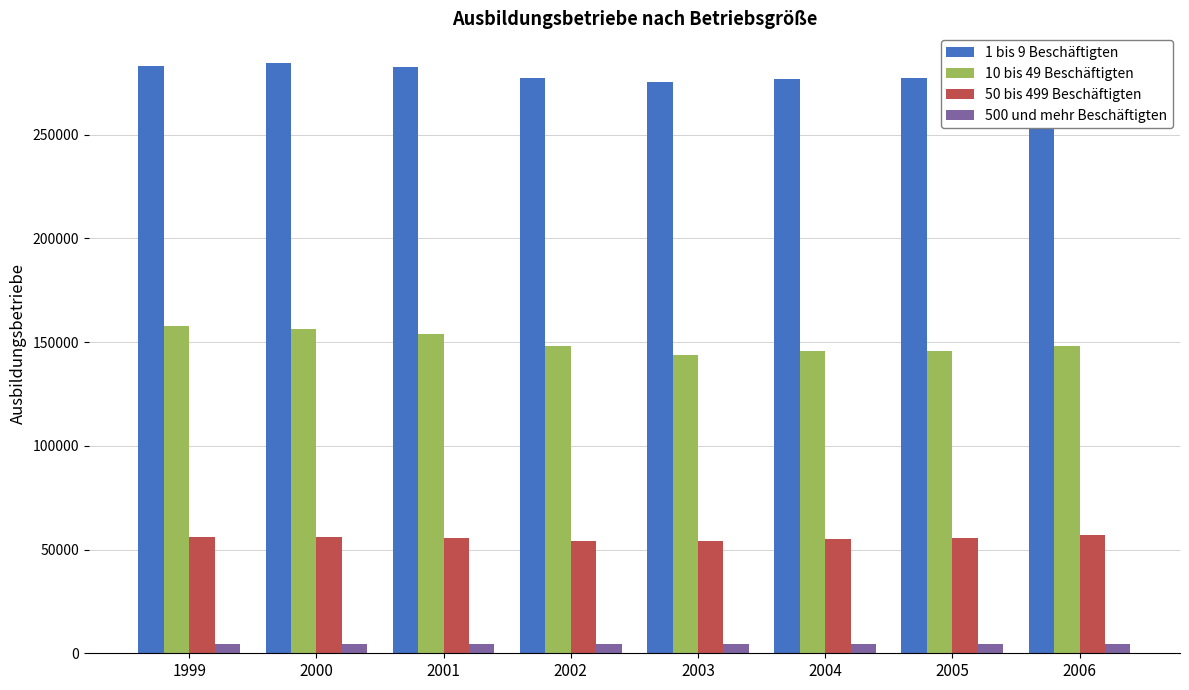

True or false: 1 bis 9 Beschäftigten has a value of 373767 at 2006.

False